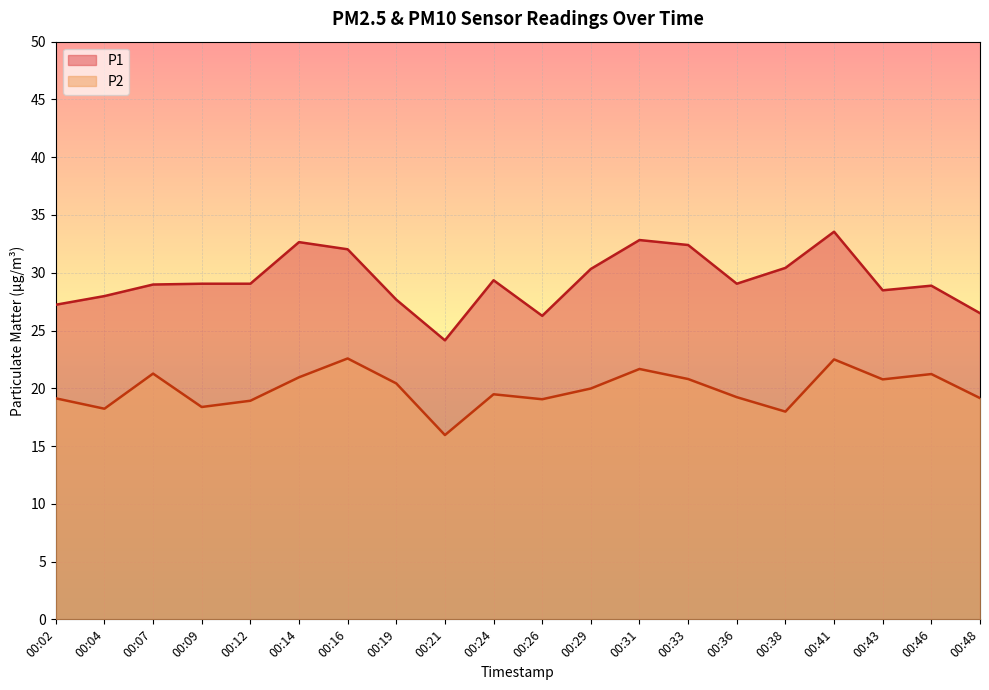

Between 00:09 and 00:43, which series saw the biggest shift?

P2